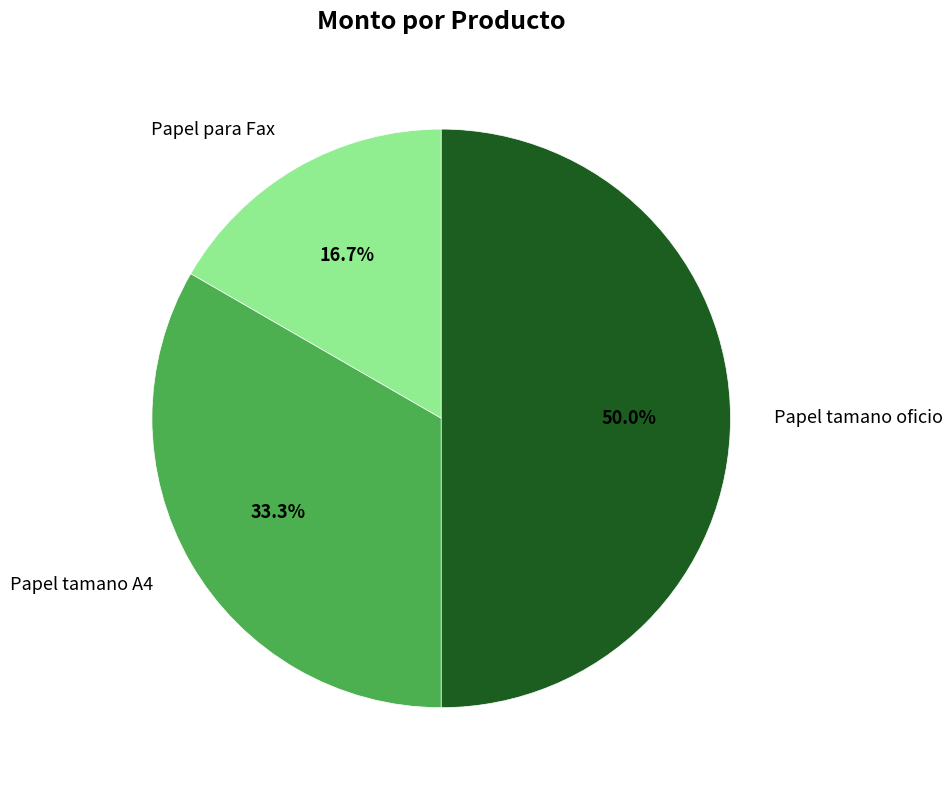

What percentage is the Papel tamano A4 slice, to the nearest percent?

33%